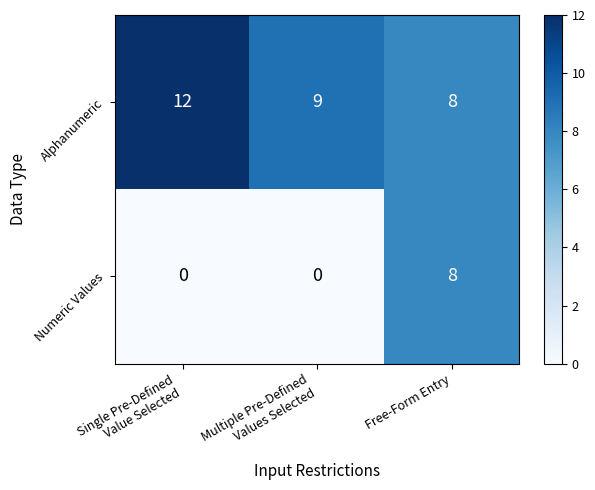

How many series are shown in this chart?

2